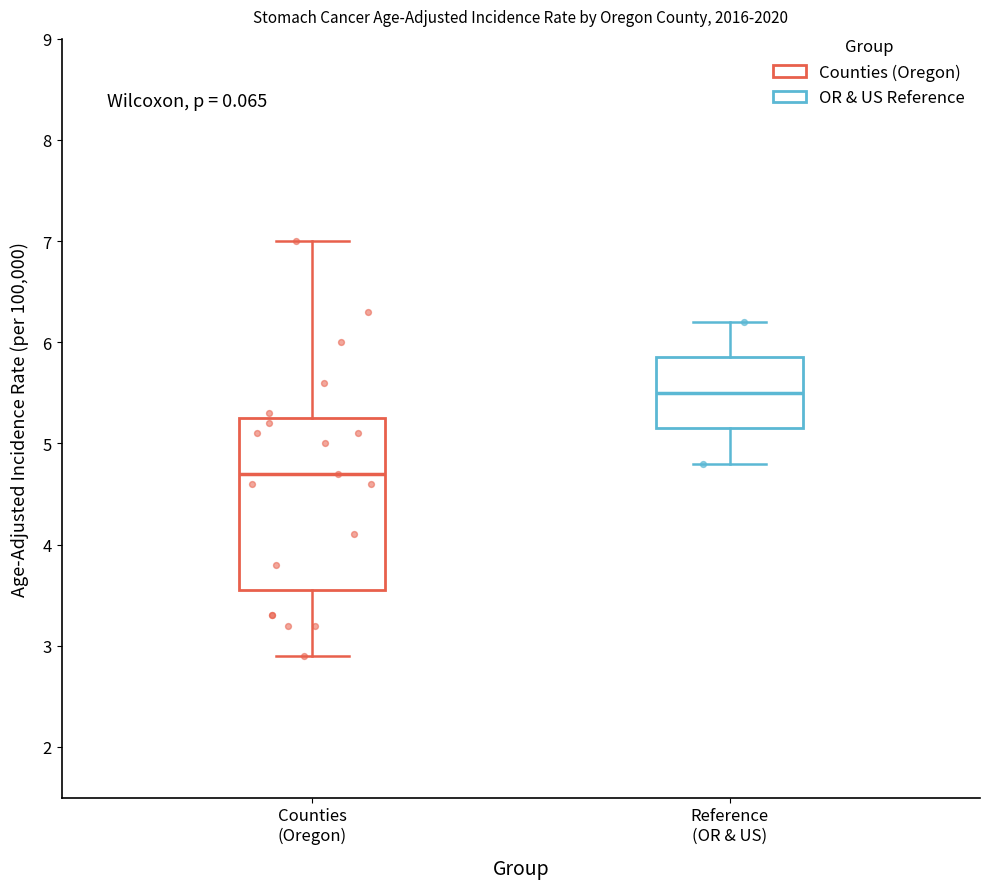

Where is the lower edge of the box for Reference (OR & US) on the y-axis? The values are not printed on the chart, so give them approximately, as read against the axis.

5.2